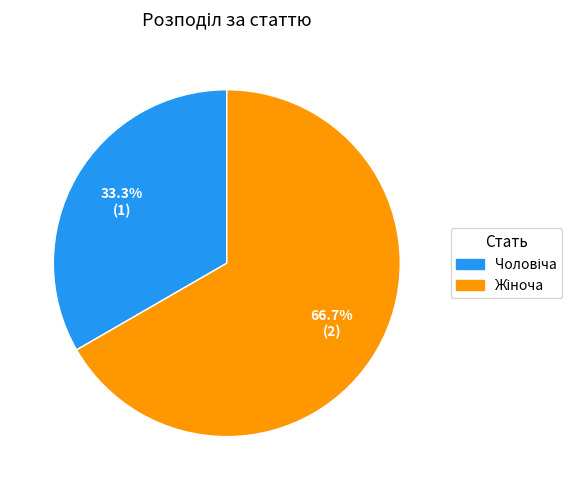

Does any single category account for the majority?

Yes